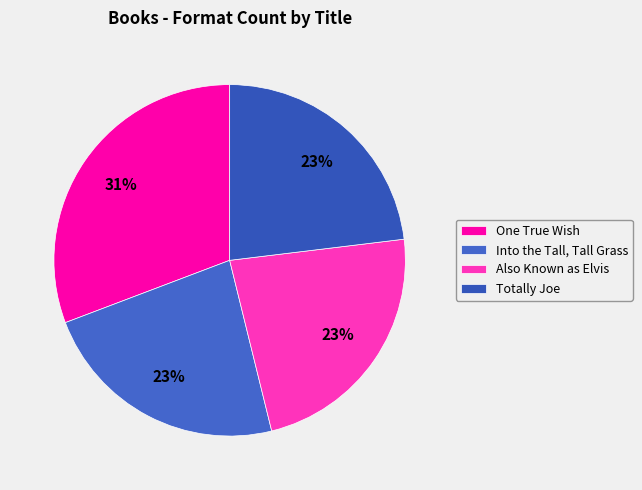

Is there a majority slice in this chart?

No